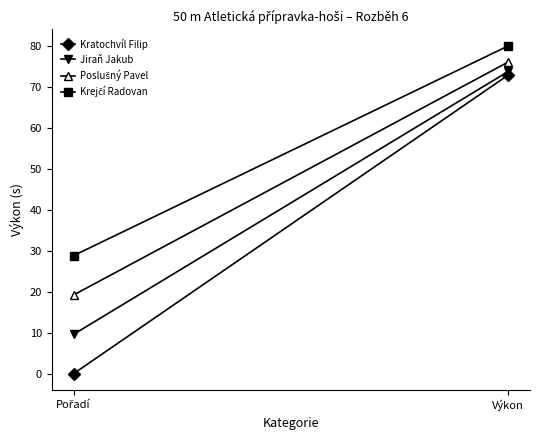

How many lines are shown in the chart?

4